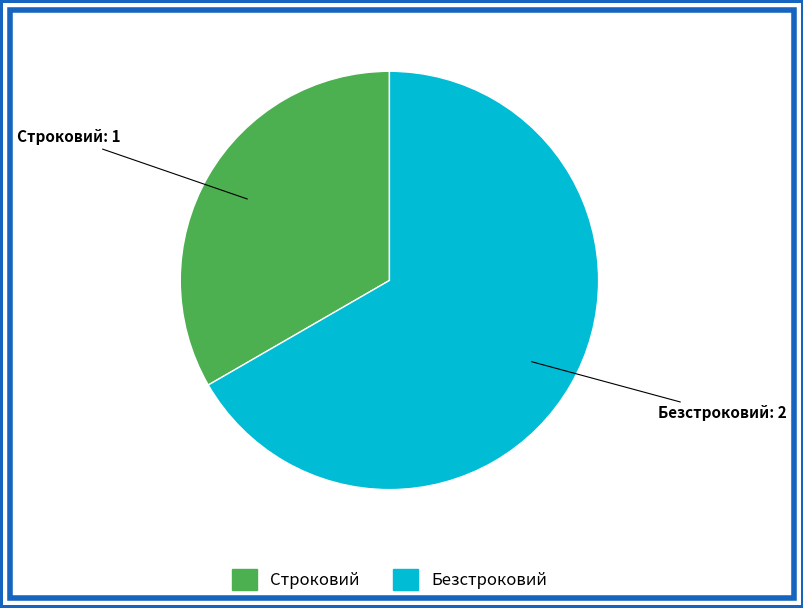

Count the number of slices in the pie.

2